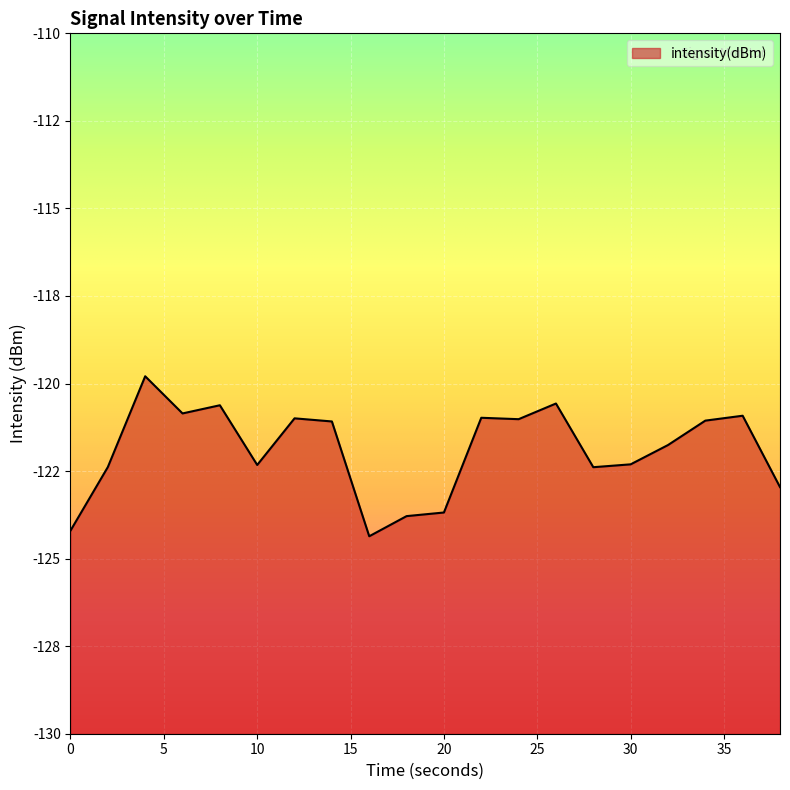

Reading left to right, list all the values displayed in this chart.

0=-124.2	2=-122.4	4=-119.8	6=-120.9	8=-120.6	10=-122.3	12=-121.0	14=-121.1	16=-124.4	18=-123.8	20=-123.7	22=-121.0	24=-121.0	26=-120.6	28=-122.4	30=-122.3	32=-121.8	34=-121.1	36=-120.9	38=-123.0